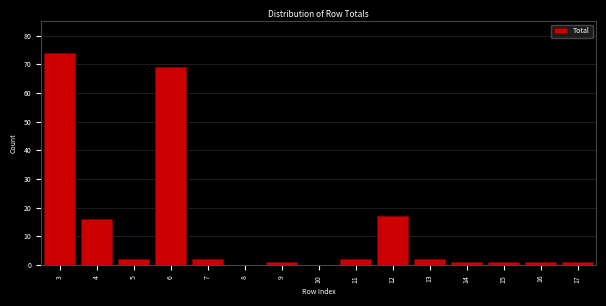

Reading left to right, what are all the values shown in this chart?

3=74	4=16	5=2	6=69	7=2	8=0	9=1	10=0	11=2	12=17	13=2	14=1	15=1	16=1	17=1